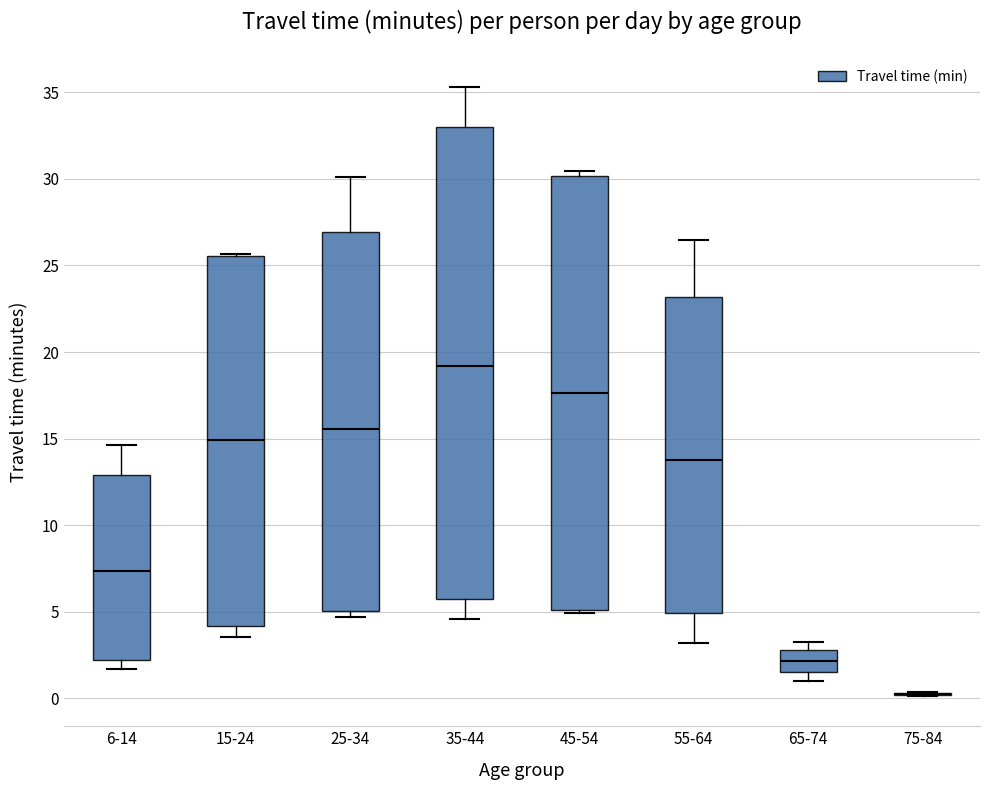

Reading left to right, transcribe this box plot: for each box, give where its median line is, the range the box spans, and where its two whiskers end, as read against the y-axis. The values are not printed on the chart, so give them approximately, as read against the axis.

6-14: median 7.5, box 2.0 to 13.0, whiskers 1.5 to 14.5
15-24: median 15.0, box 4.0 to 25.5, whiskers 3.5 to 25.5
25-34: median 15.5, box 5.0 to 27.0, whiskers 4.5 to 30.0
35-44: median 19.0, box 5.5 to 33.0, whiskers 4.5 to 35.5
45-54: median 17.5, box 5.0 to 30.0, whiskers 5.0 (just below the box's lower edge) to 30.5
55-64: median 14.0, box 5.0 to 23.0, whiskers 3.0 to 26.5
65-74: median 2.0, box 1.5 to 3.0, whiskers 1.0 to 3.5
75-84: box collapsed to a line at 0.0, whiskers 0.0 to 0.5